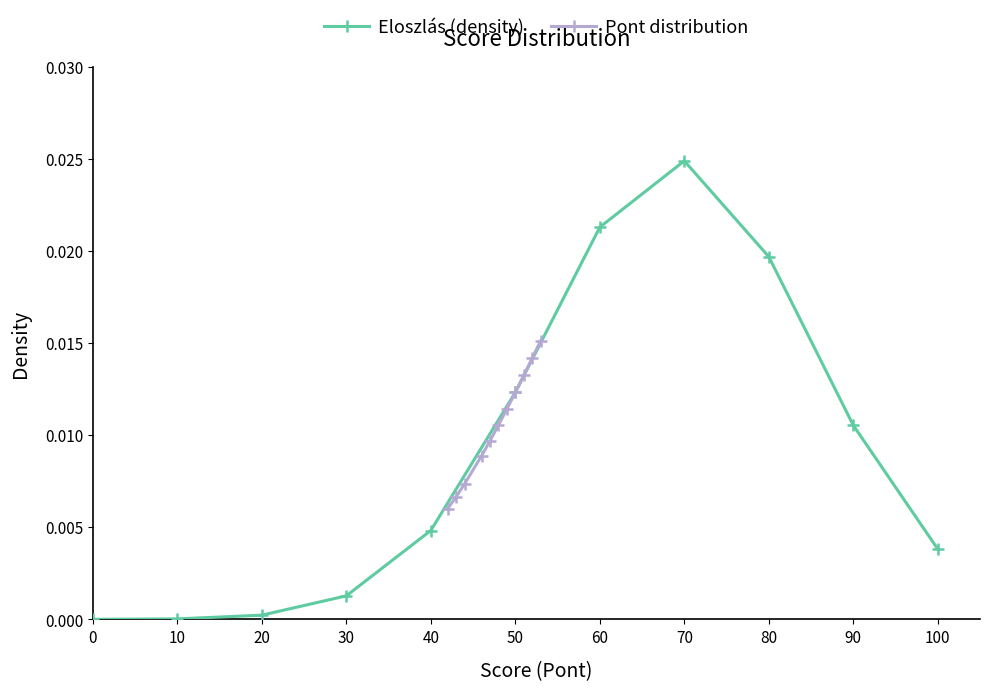

True or false: Eloszlás (density) has more than 0 points higher than both neighbors.

True